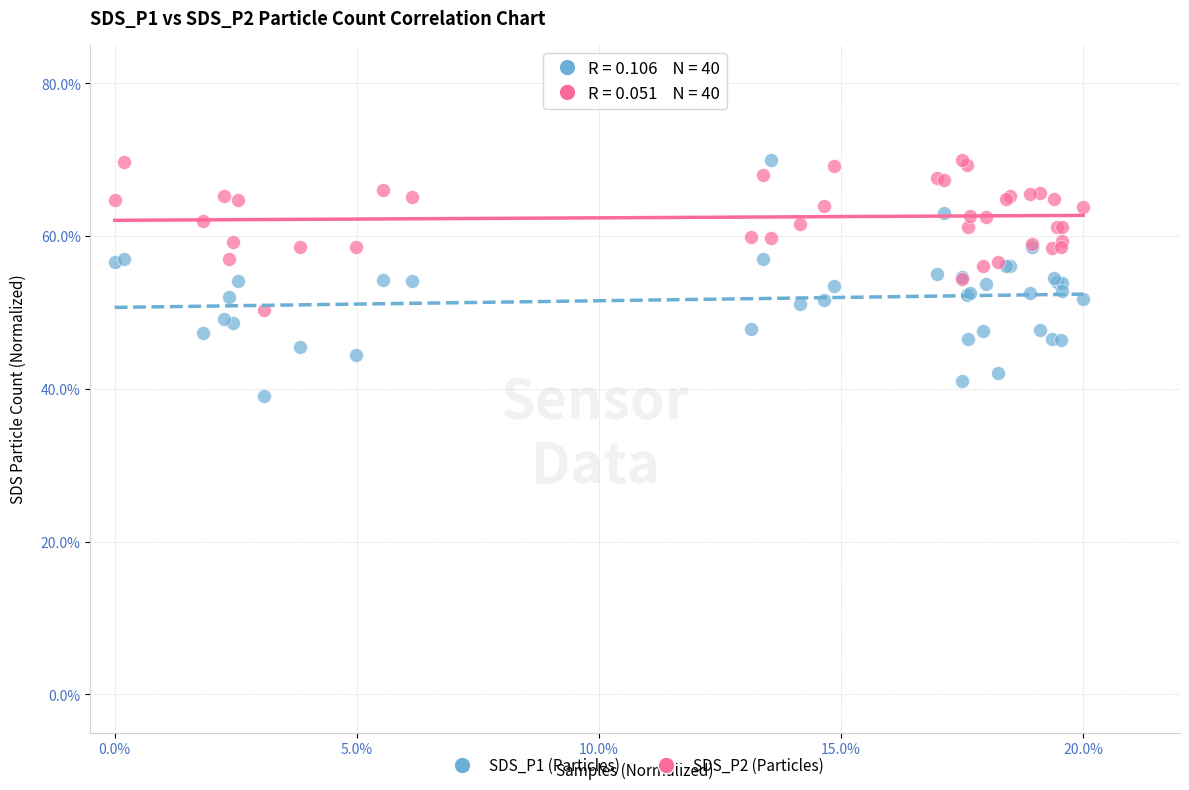

What are all the series names shown in the legend?

SDS_P1 (Particles), SDS_P2 (Particles)